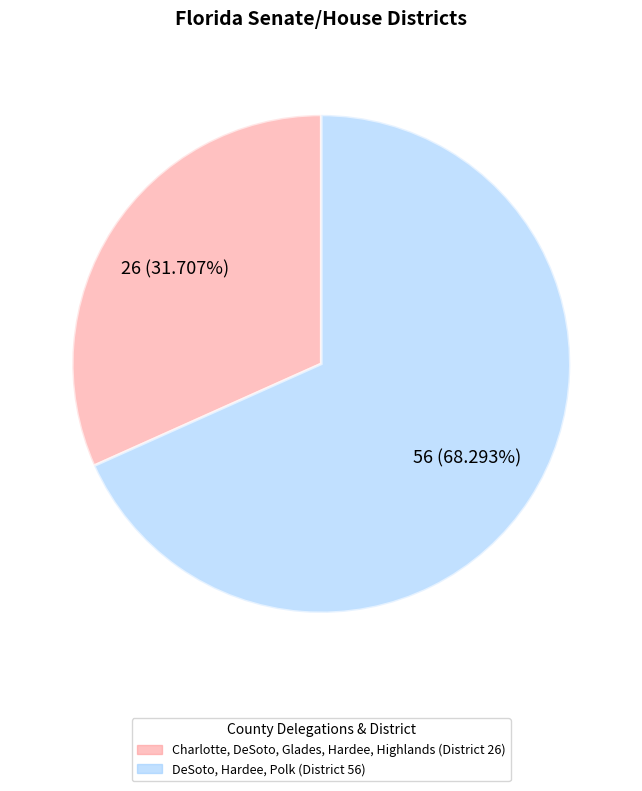

What is the ratio of the value at Charlotte, DeSoto, Glades, Hardee, Highlands (District 26) to the value at DeSoto, Hardee, Polk (District 56)?

0.5